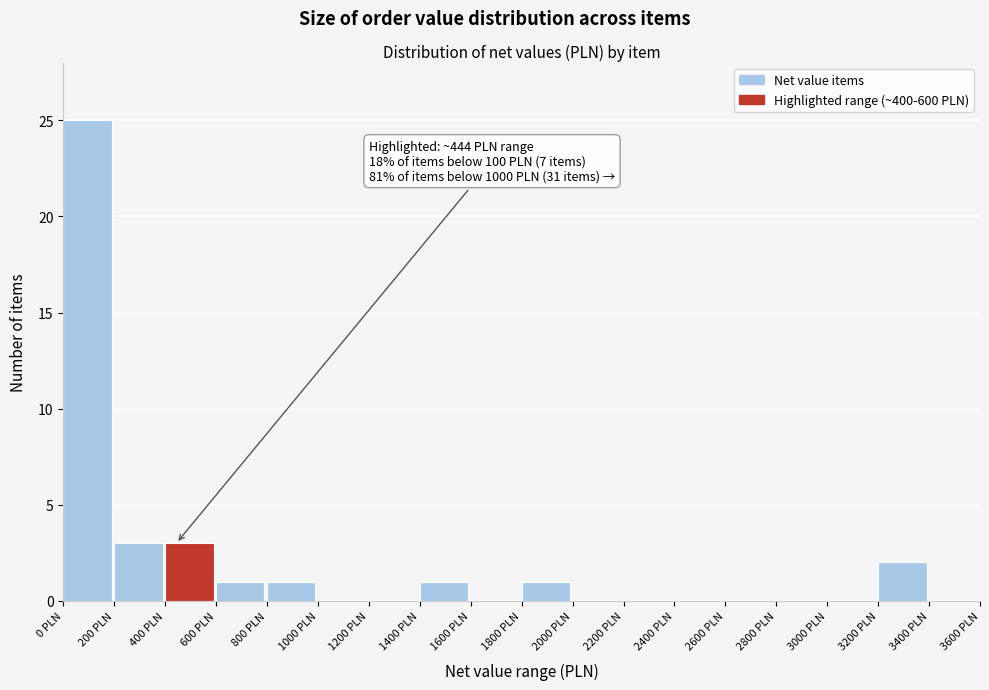

Over which range of the x-axis is the bar tallest?

0 to 200